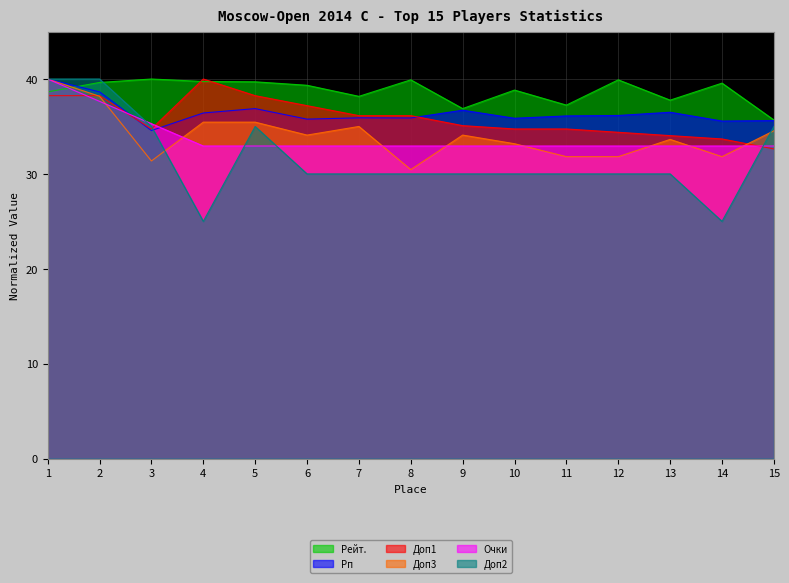

Count the number of categories in the chart.

15